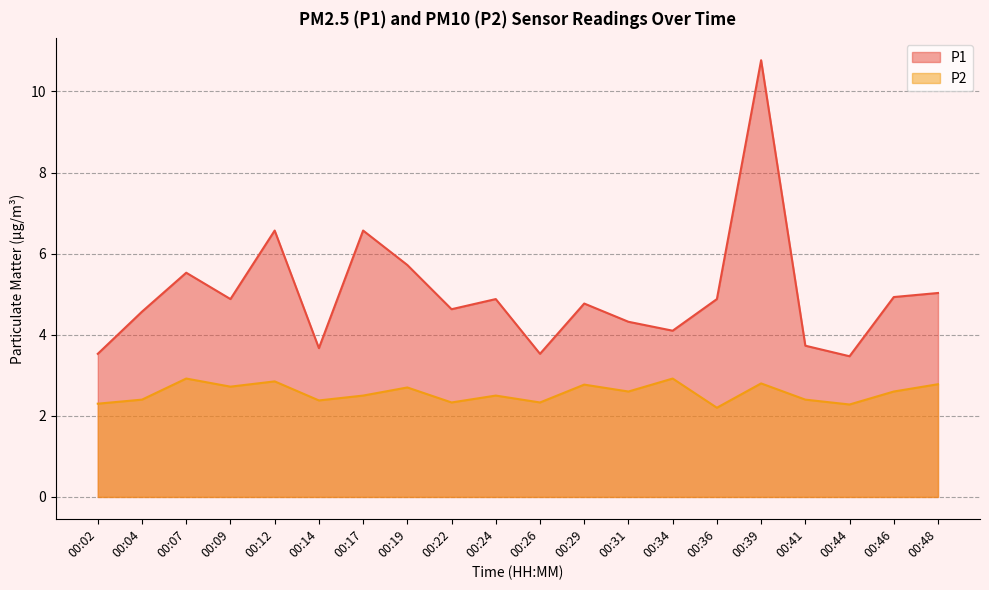

What is the value of the P1 point at the 5th from the left?

6.6